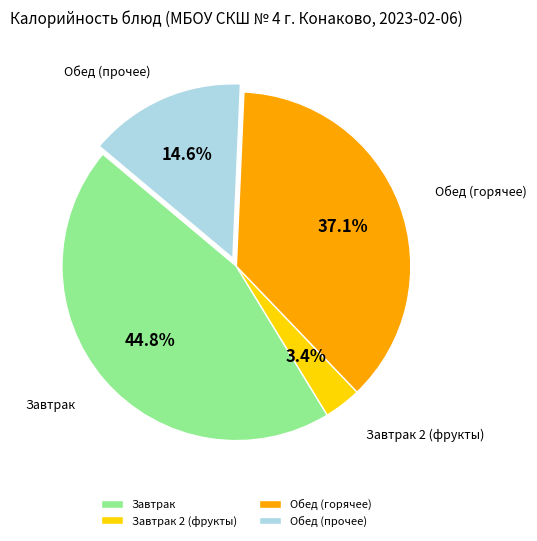

Which category has the biggest portion of the pie?

Завтрак